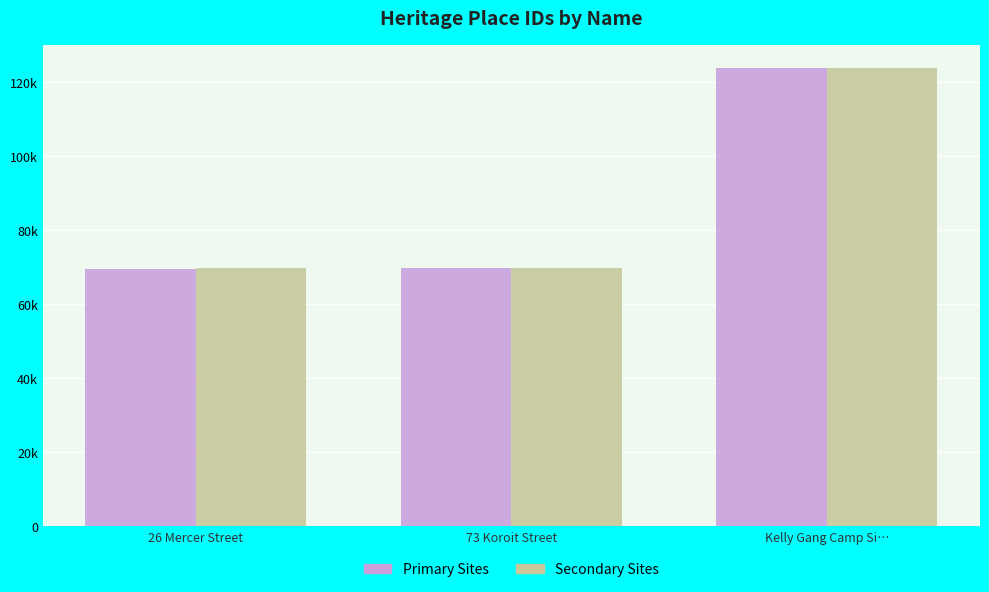

How many categories are shown in the chart?

3